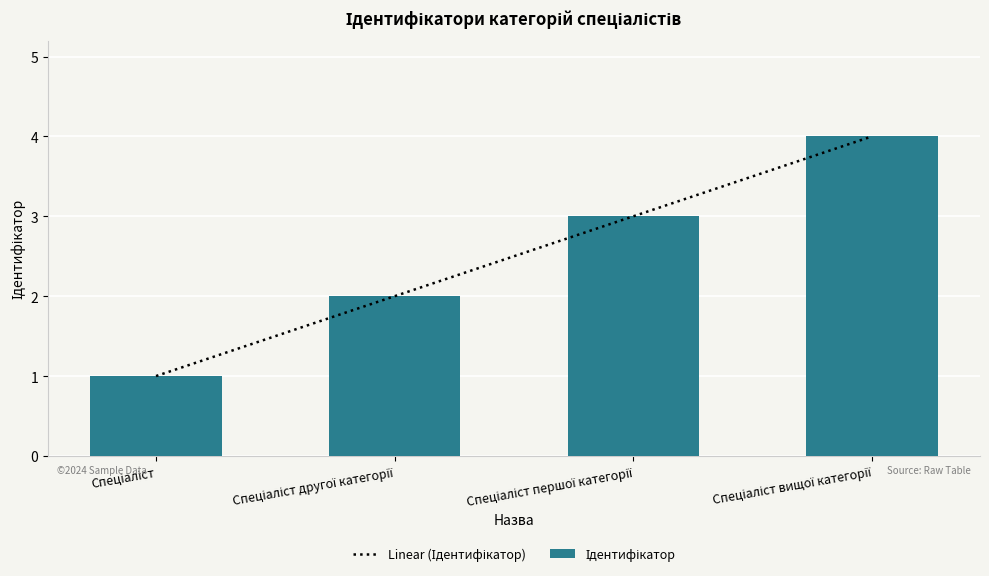

How many data points does each series have?

4